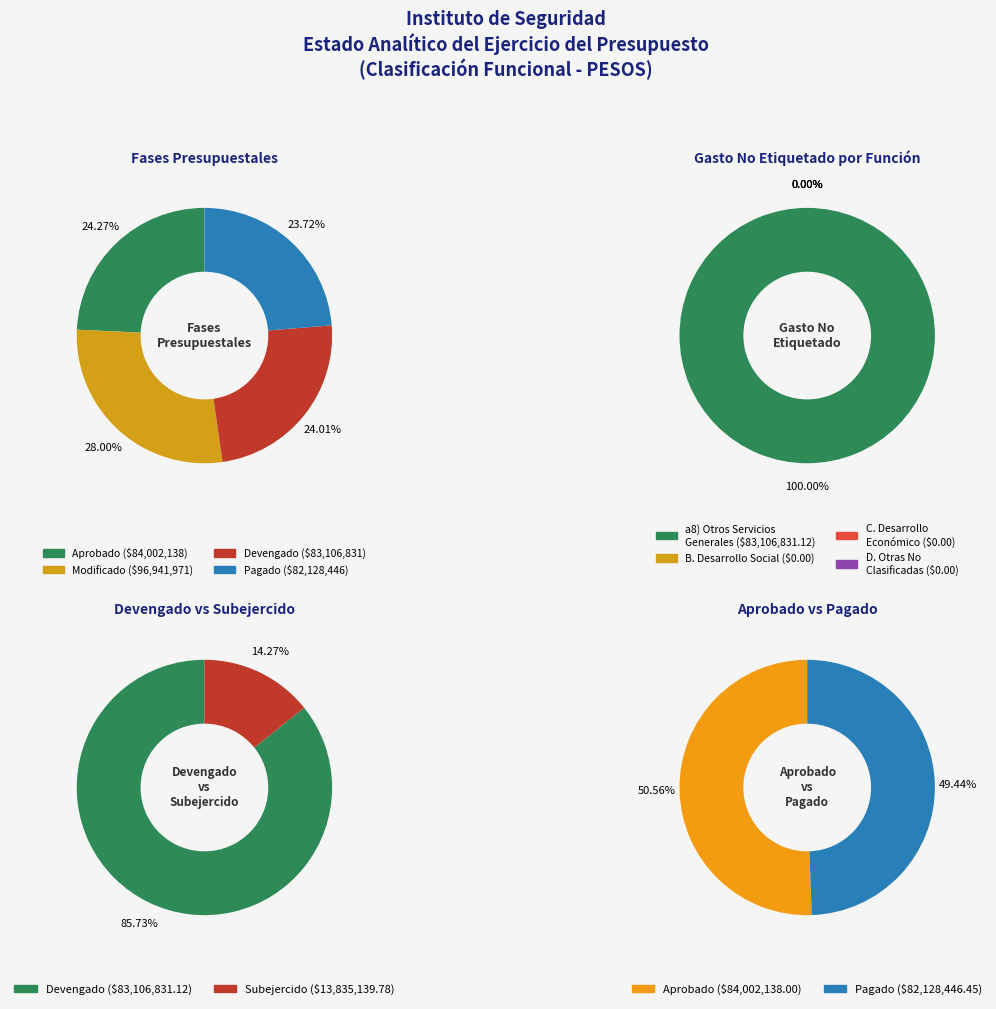

Which category has the biggest portion of the pie?

a8) Otros Servicios Generales